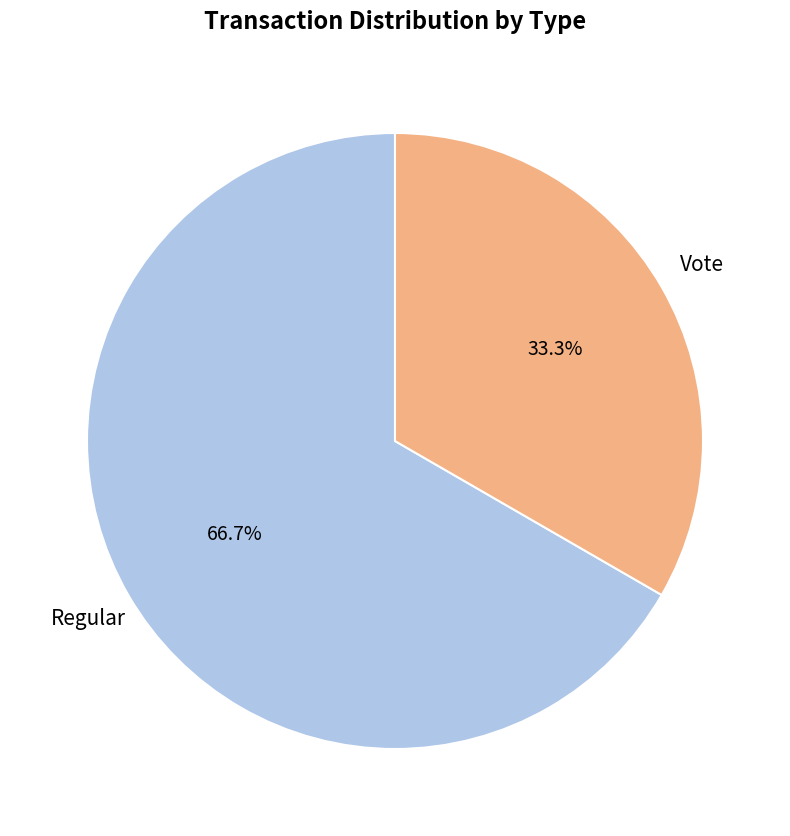

Is Regular the majority of the pie?

Yes